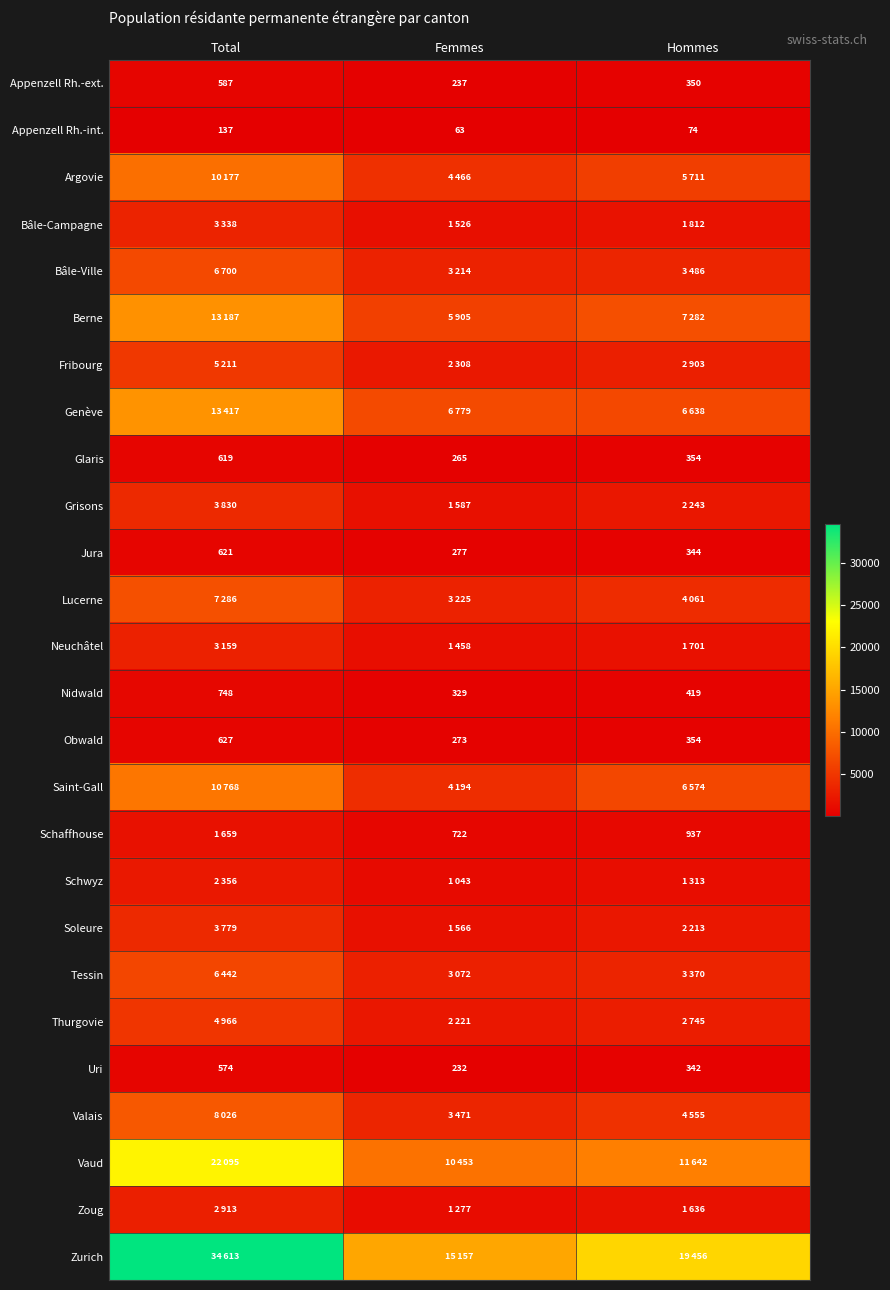

What is the minimum value shown in the chart?

63